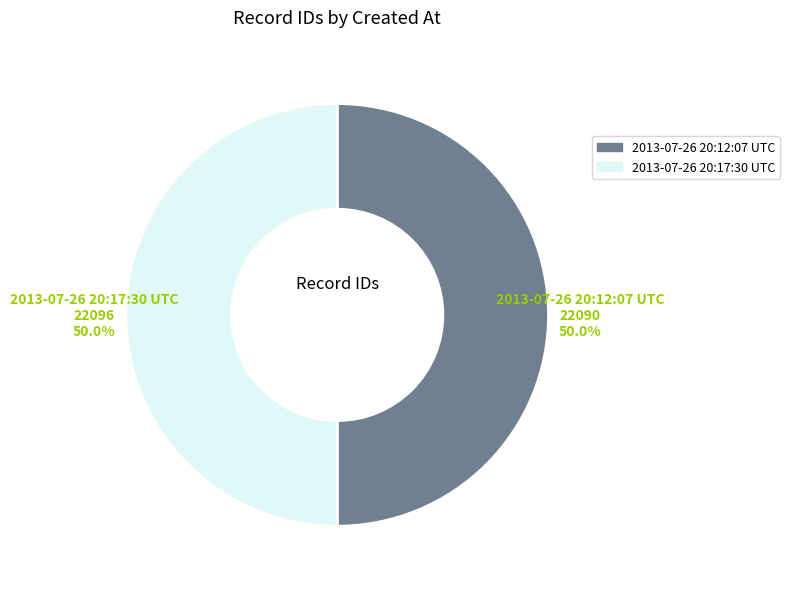

How many segments does this pie chart have?

2